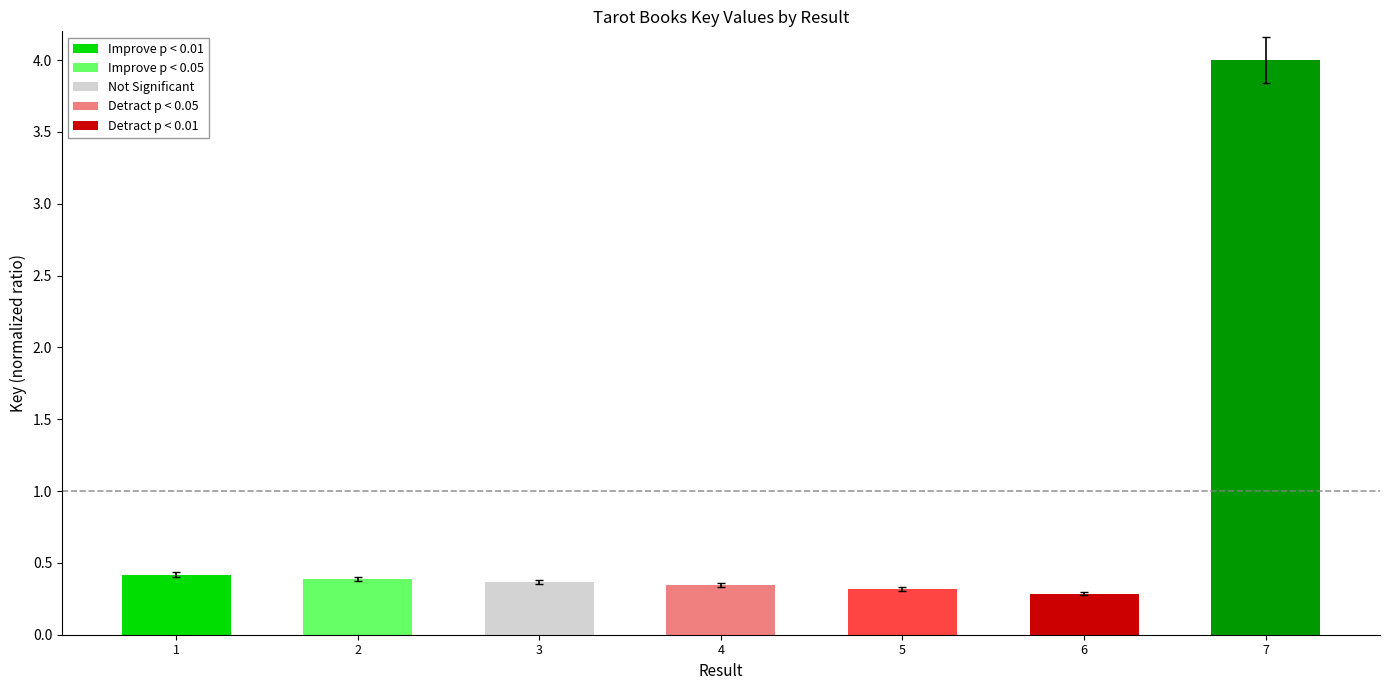

What is the difference between the second highest and minimum values?

0.1